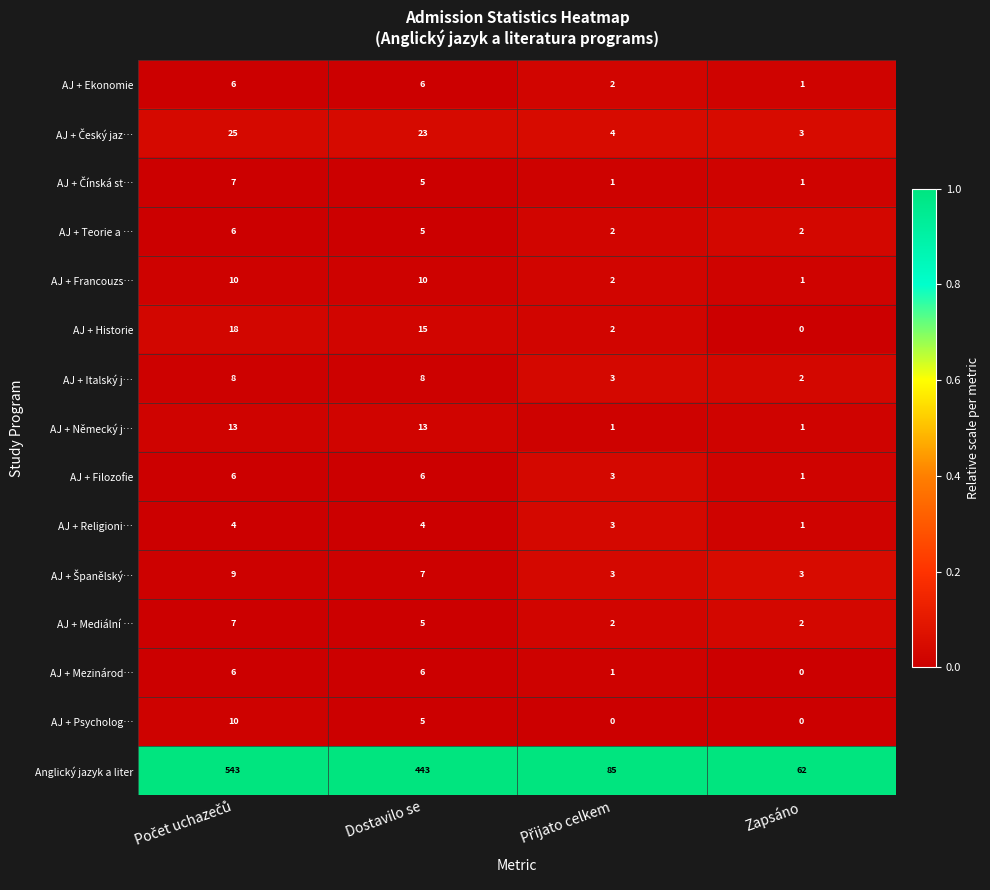

What is the highest value of the AJ + Německý j… series?

13